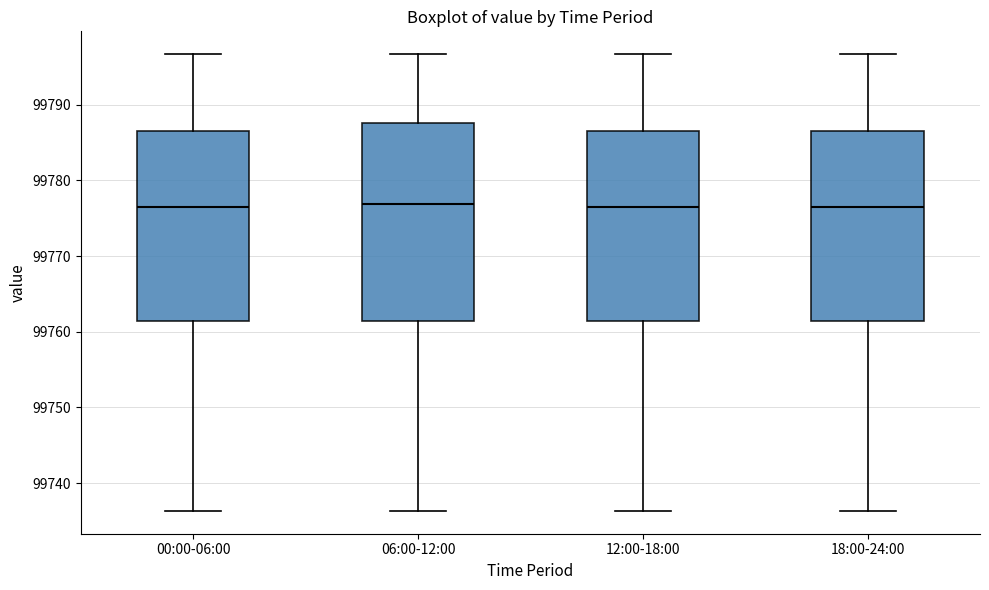

Comparing the boxes themselves (not the whiskers), which one is the tallest?

06:00-12:00